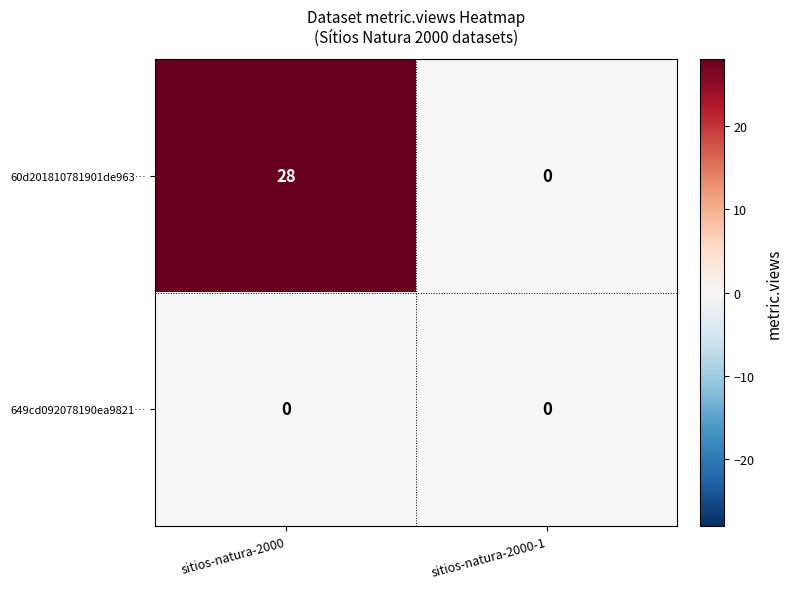

What is the sum of the 60d201810781901de963… values at sitios-natura-2000-1 and sitios-natura-2000?

28